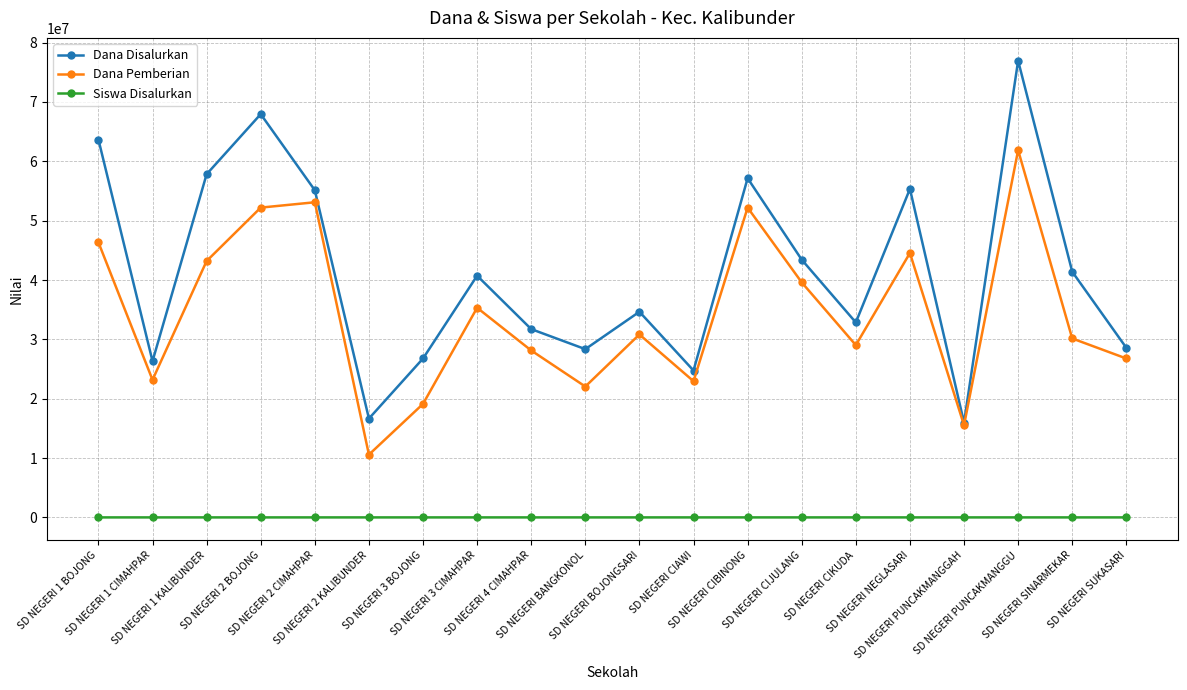

In Siswa Disalurkan, how many points are higher than both neighbors (excluding endpoints)?

6